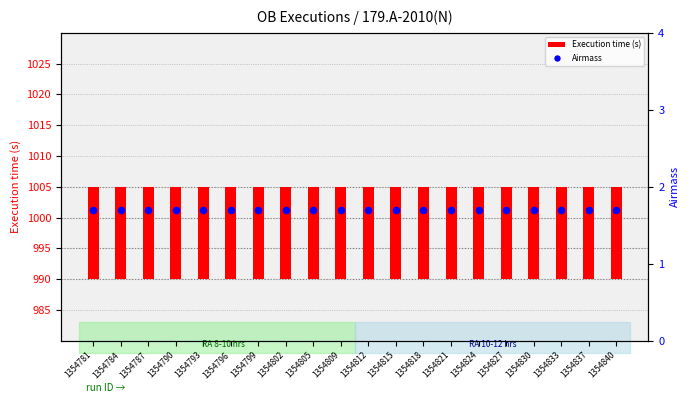

Which series has the largest total across all categories?

Execution time (s)